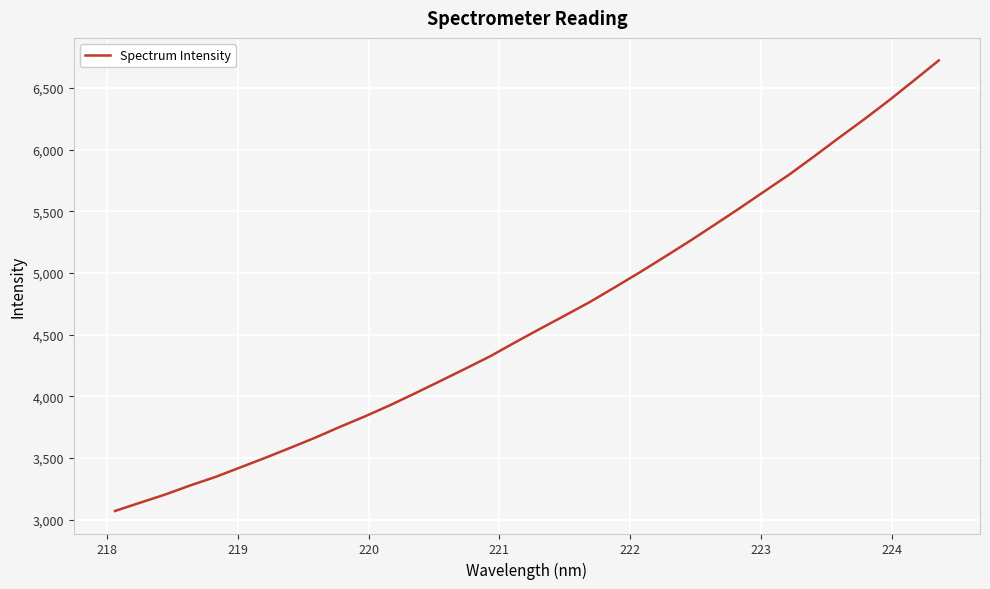

What is the difference between the maximum and minimum values?

3650.7